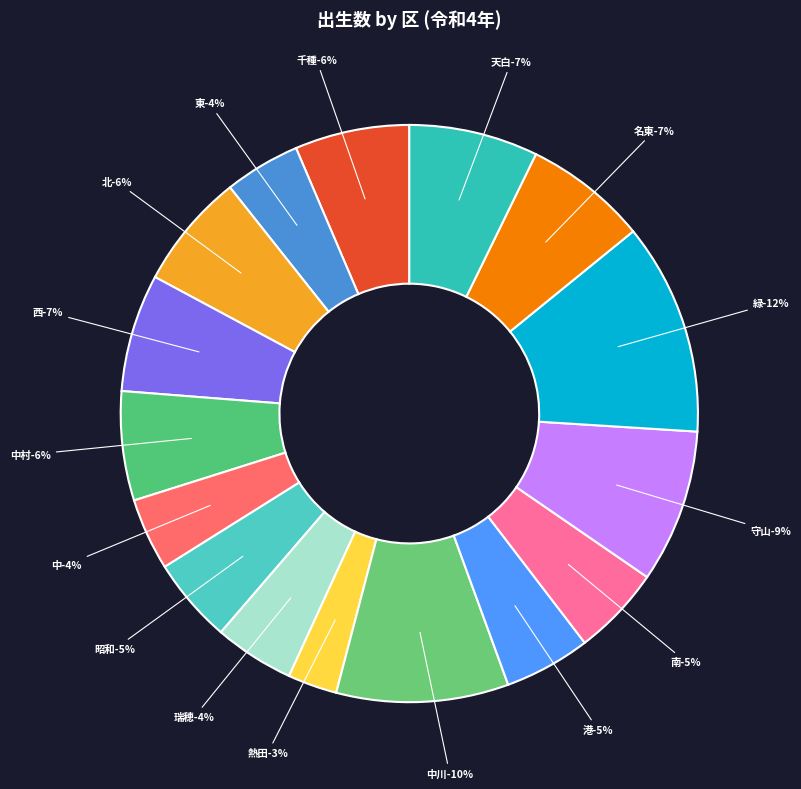

How many slices are in this pie chart?

16